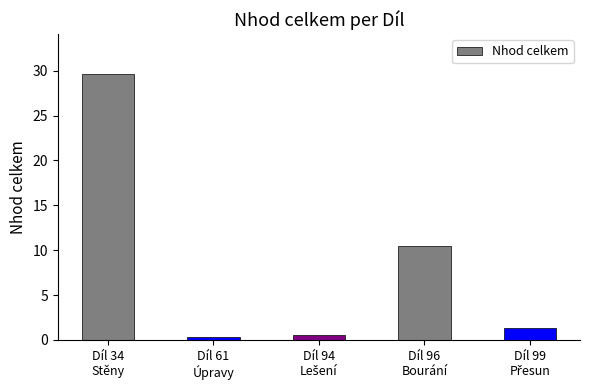

What is the maximum value shown in the chart?

29.6